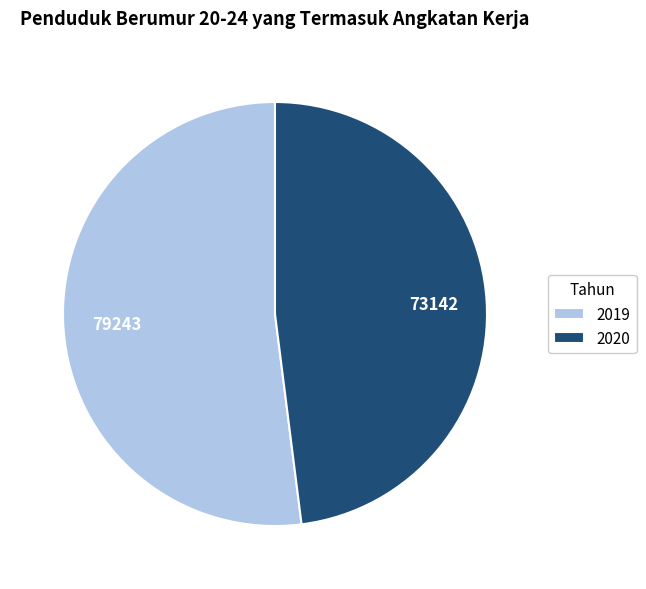

Combined, do 2020 and 2019 account for over 50%?

Yes